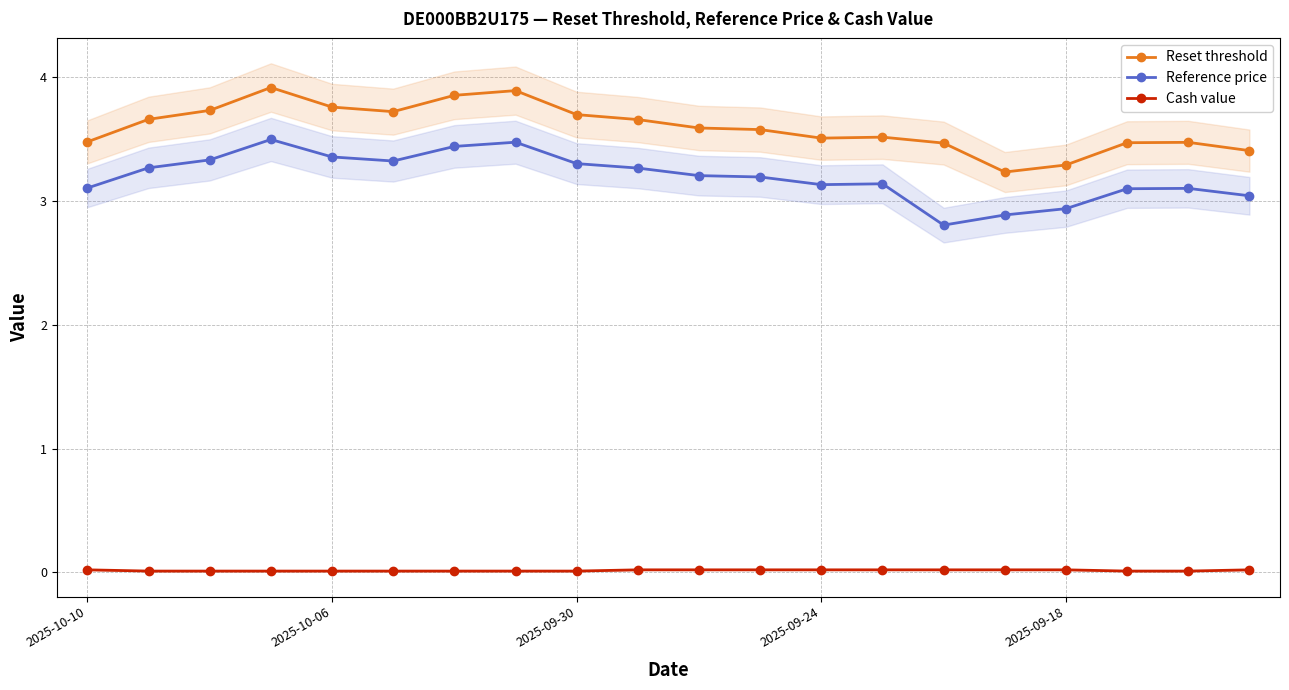

What is the minimum value for Reset threshold?

3.2